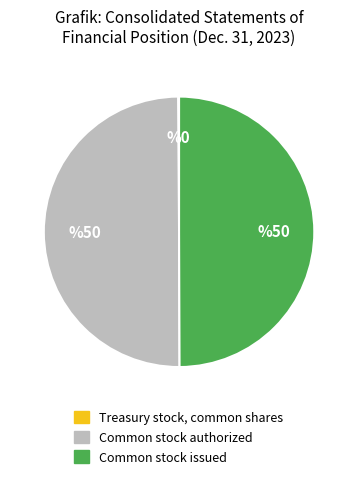

Is it true that Common stock issued is 50% of the pie?

True